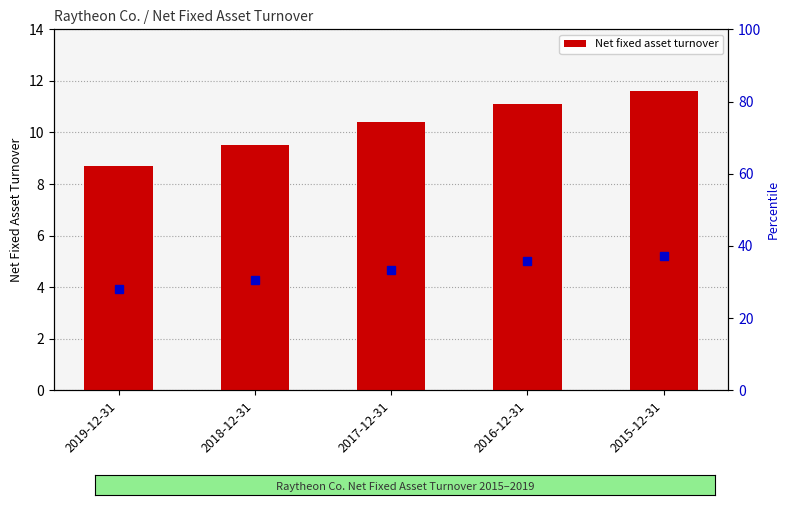

What position from the right is 2018-12-31?

4